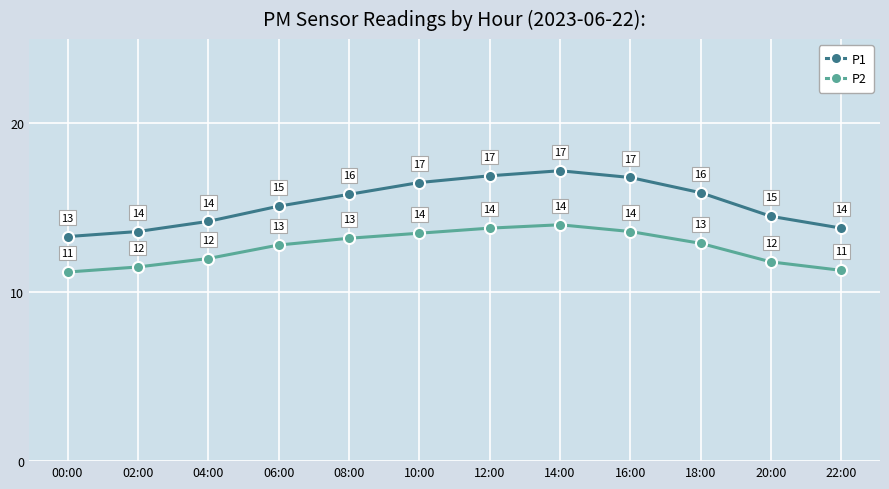

The P2 series shows 9.2 at 08:00. True or false?

False